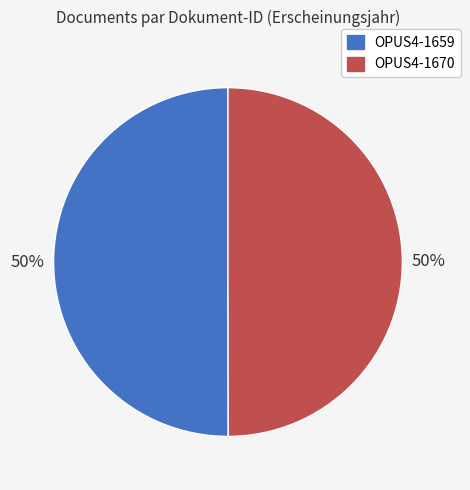

Count the number of slices in the pie.

2